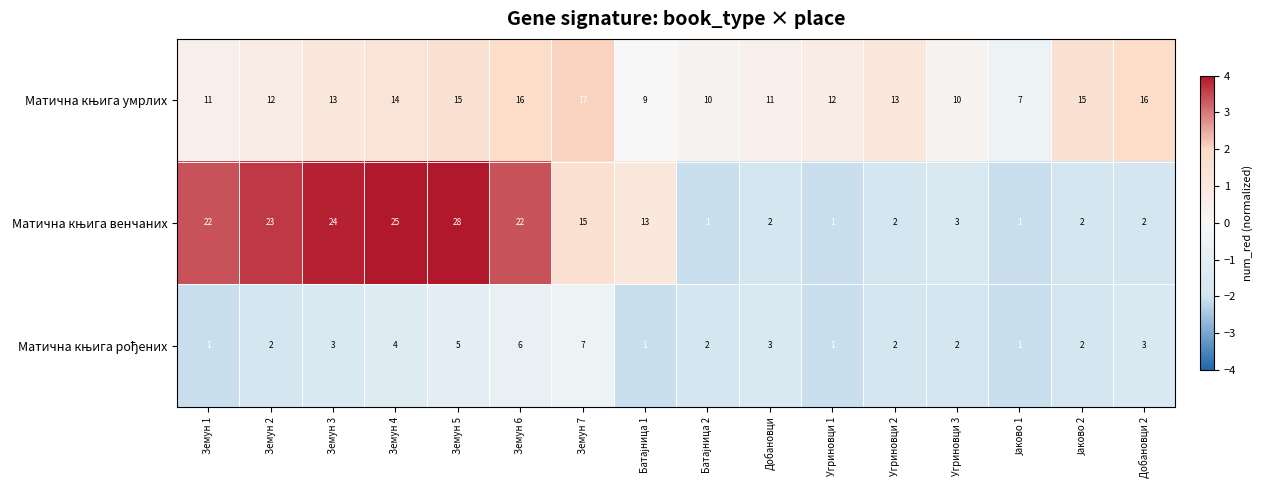

What is the difference between the highest and lowest values at Угриновци 2?

11